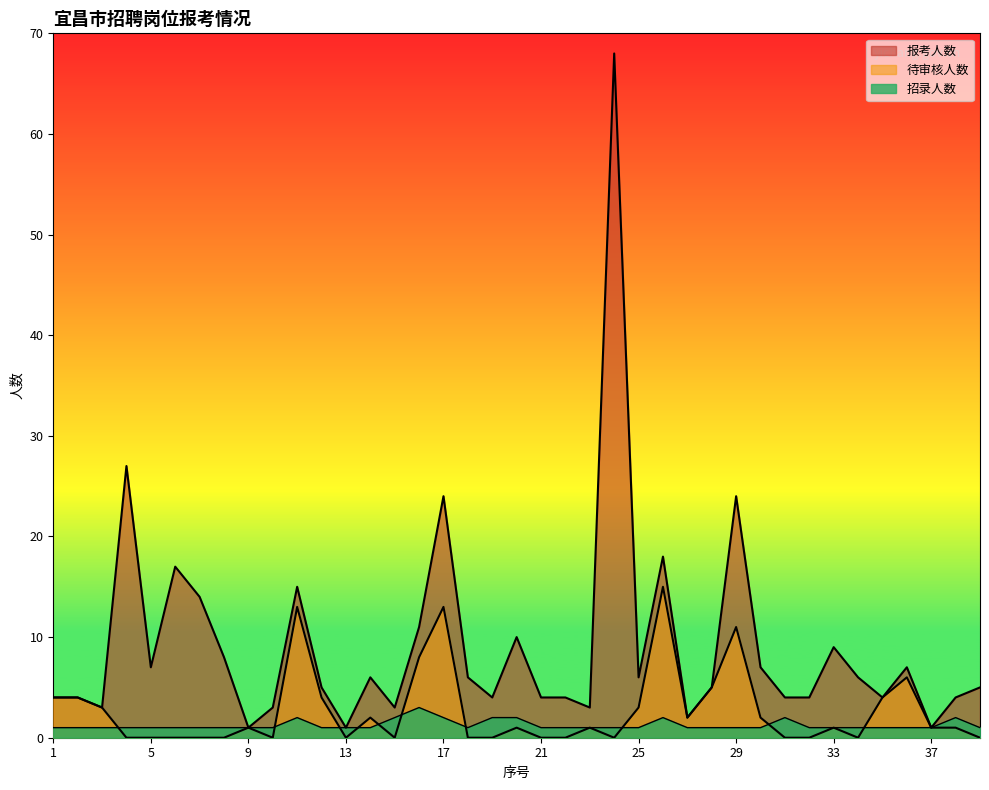

How many values in the 报考人数 series exceed 5?

19